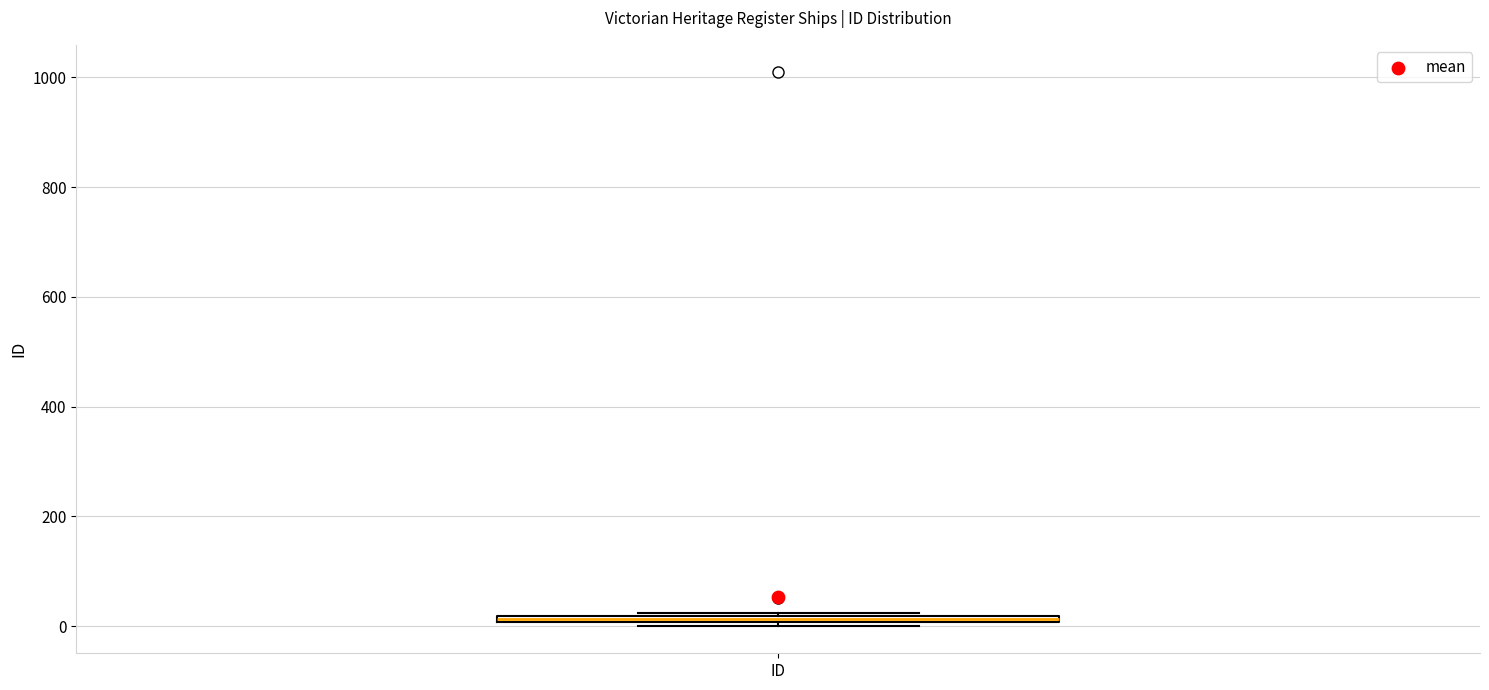

Where is the lower edge of the box for ID on the y-axis? The values are not printed on the chart, so give them approximately, as read against the axis.

0